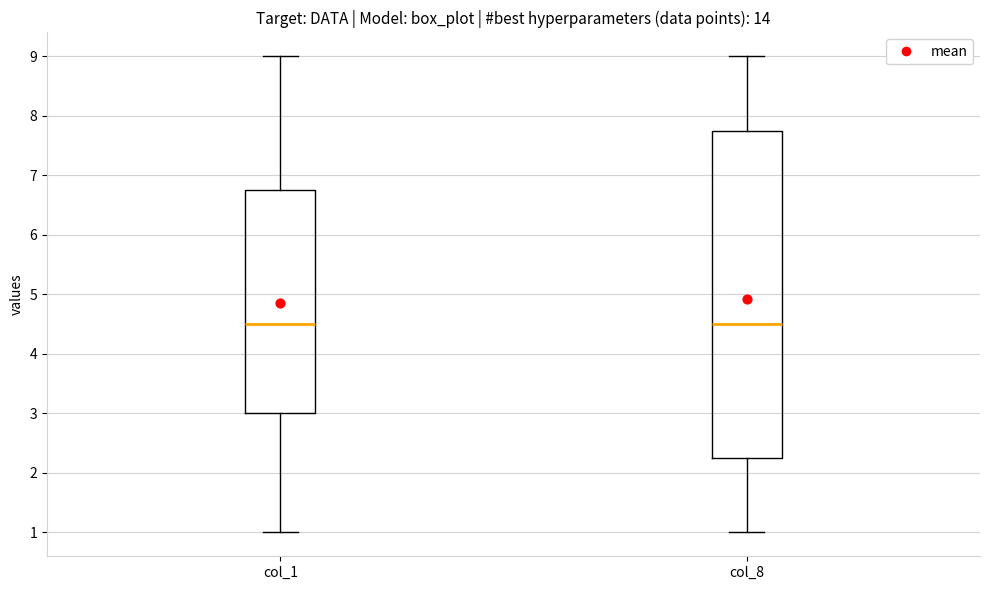

Where is the lower edge of the box for col_1 on the y-axis? The values are not printed on the chart, so give them approximately, as read against the axis.

3.0